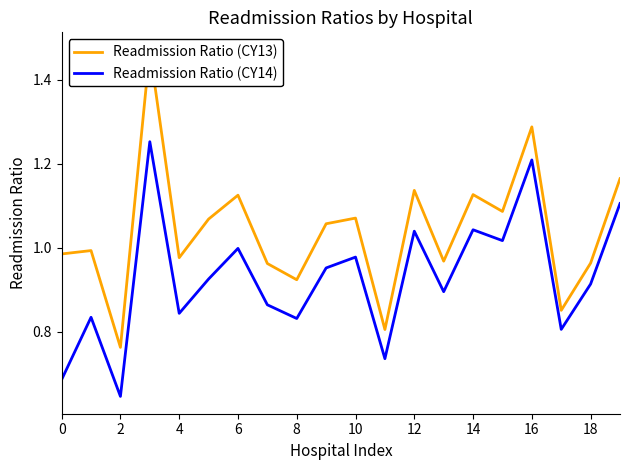

The Readmission Ratio (CY13) series shows 0.6 at 18. True or false?

False